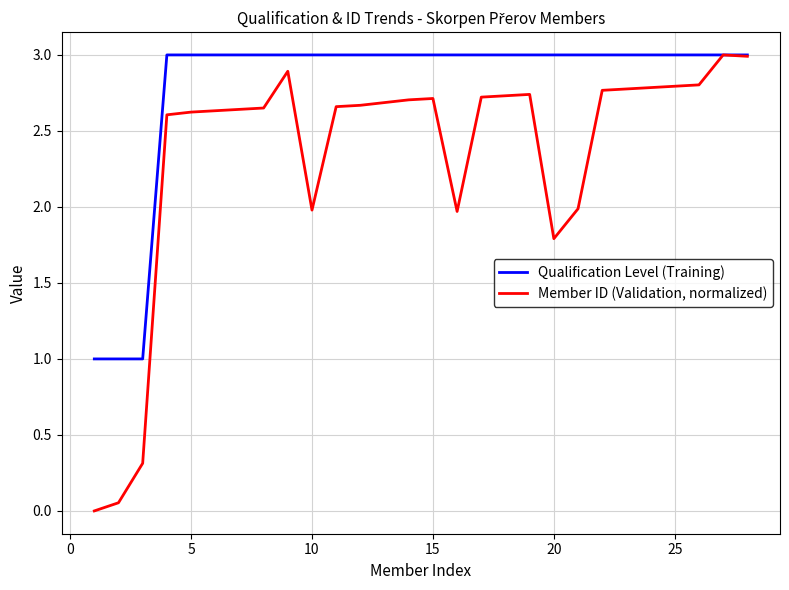

Rank the series by their average value, from lowest to highest.

Member ID (Validation, normalized), Qualification Level (Training)